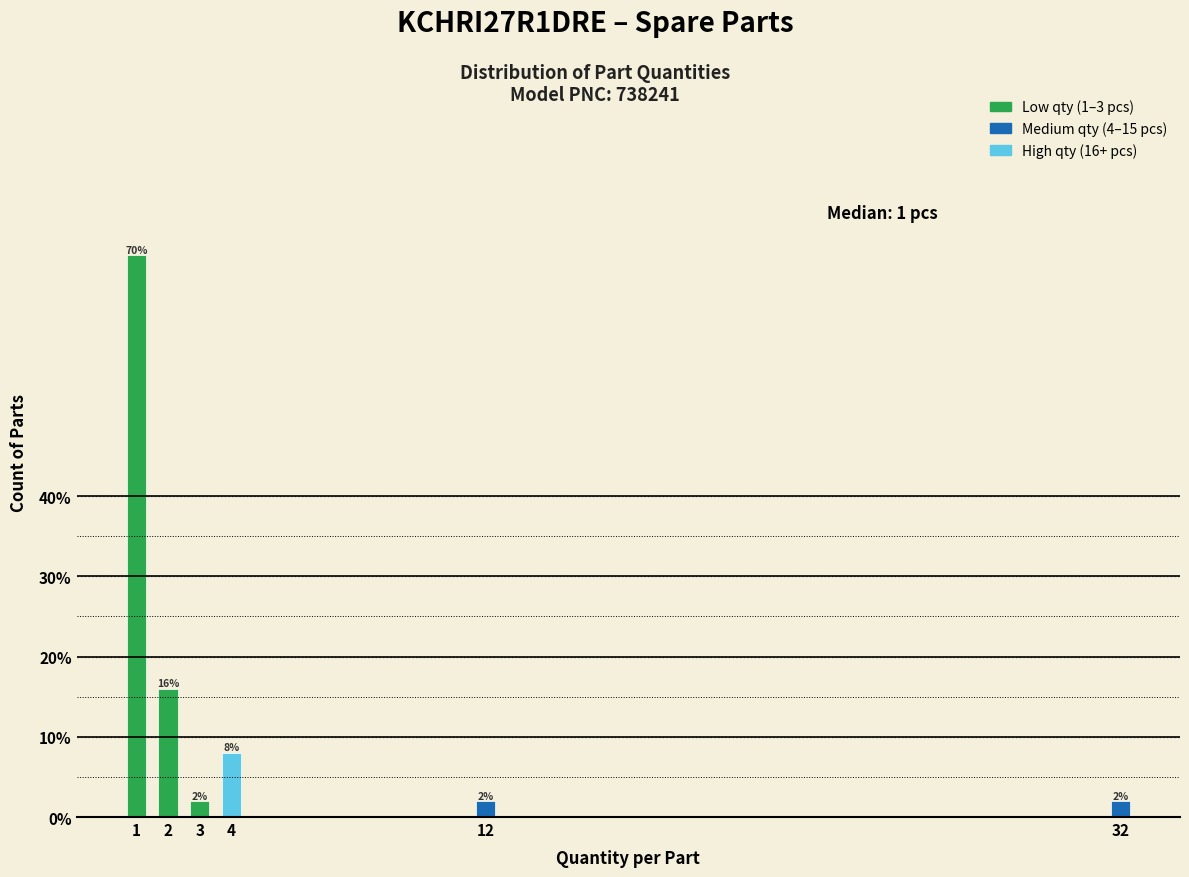

Reading left to right, list all the values displayed in this chart.

70	16	2	8	2	2